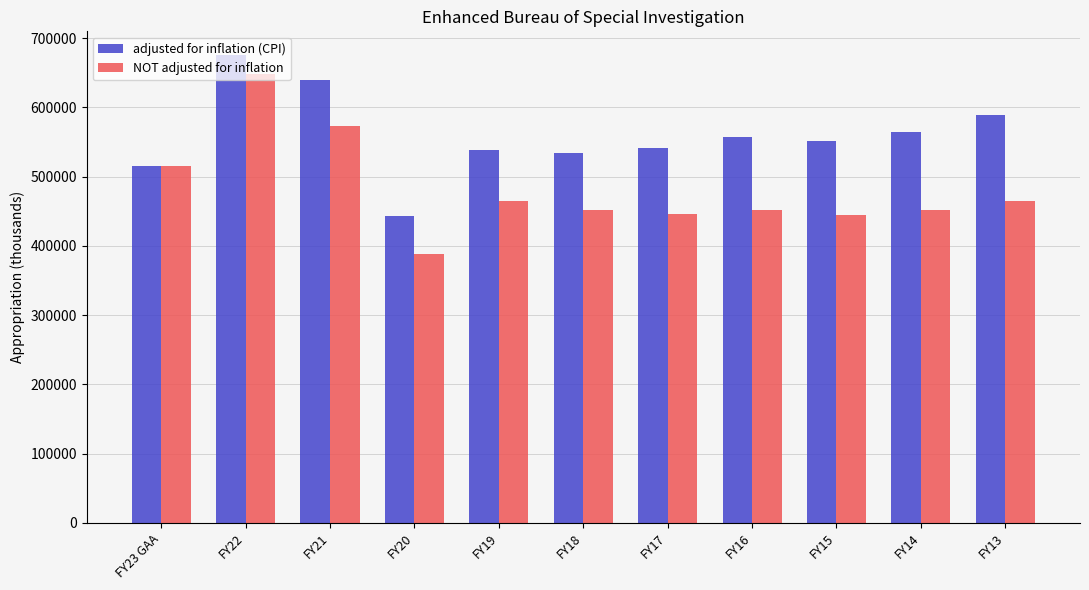

What are all the series names shown in the legend?

adjusted for inflation (CPI), NOT adjusted for inflation